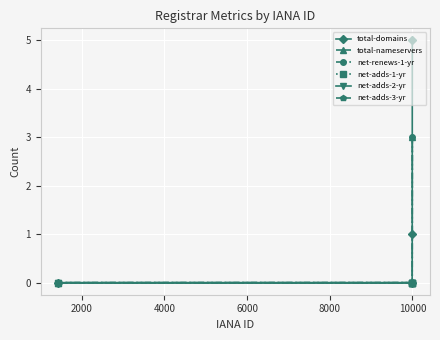

How many values in total-domains are above zero?

2